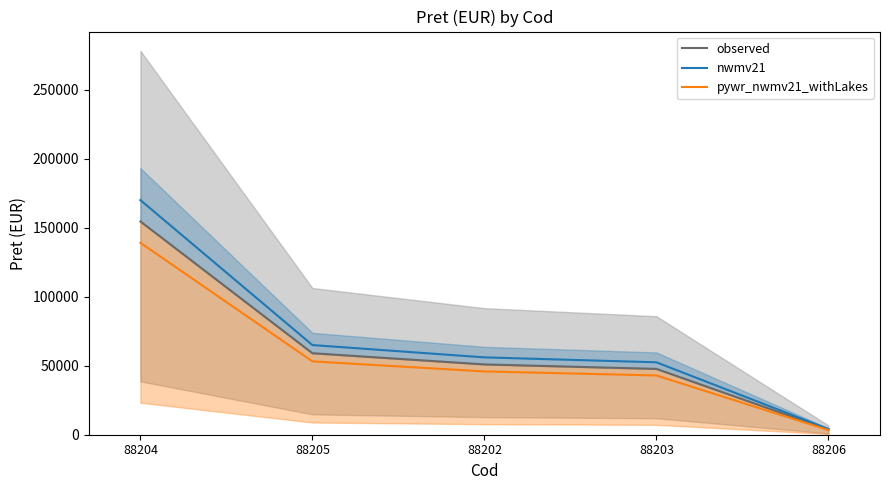

At how many categories does at least one series exceed 125340?

1